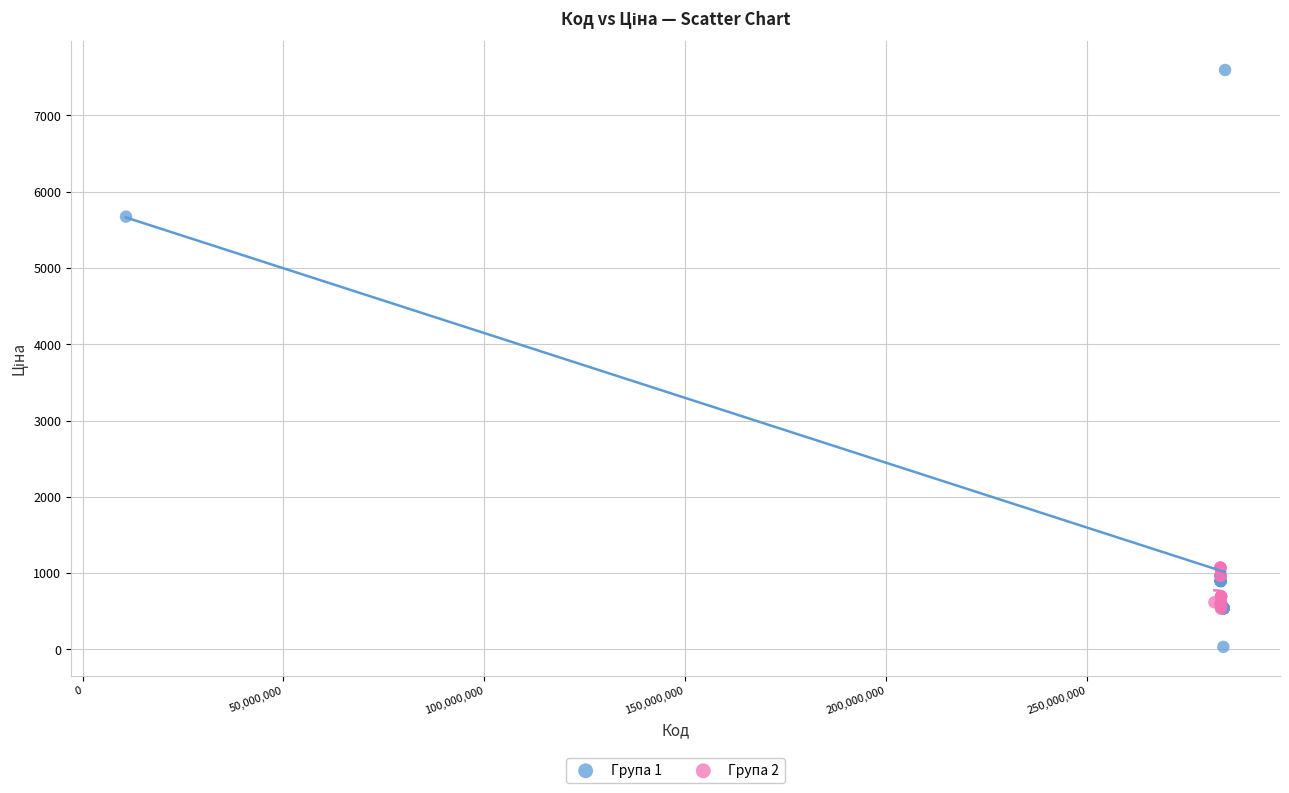

Which series contains the highest Y value?

Група 1